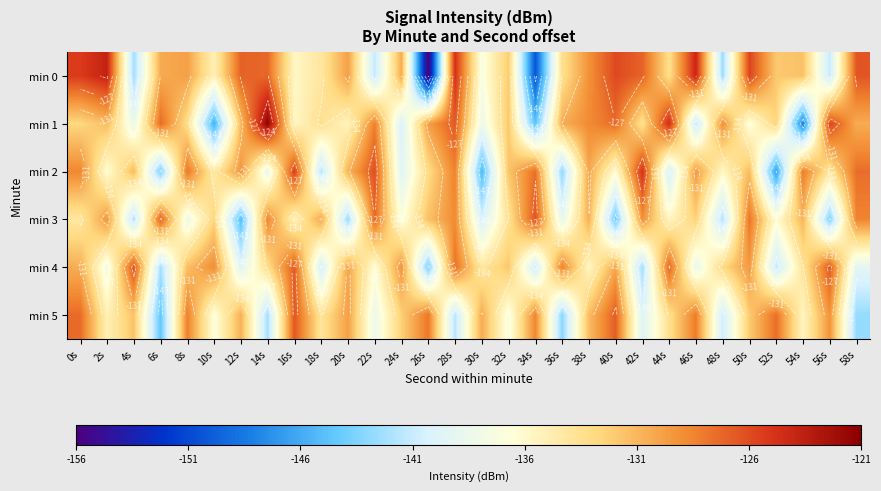

Which category has the highest value in the min 5 series?

16s